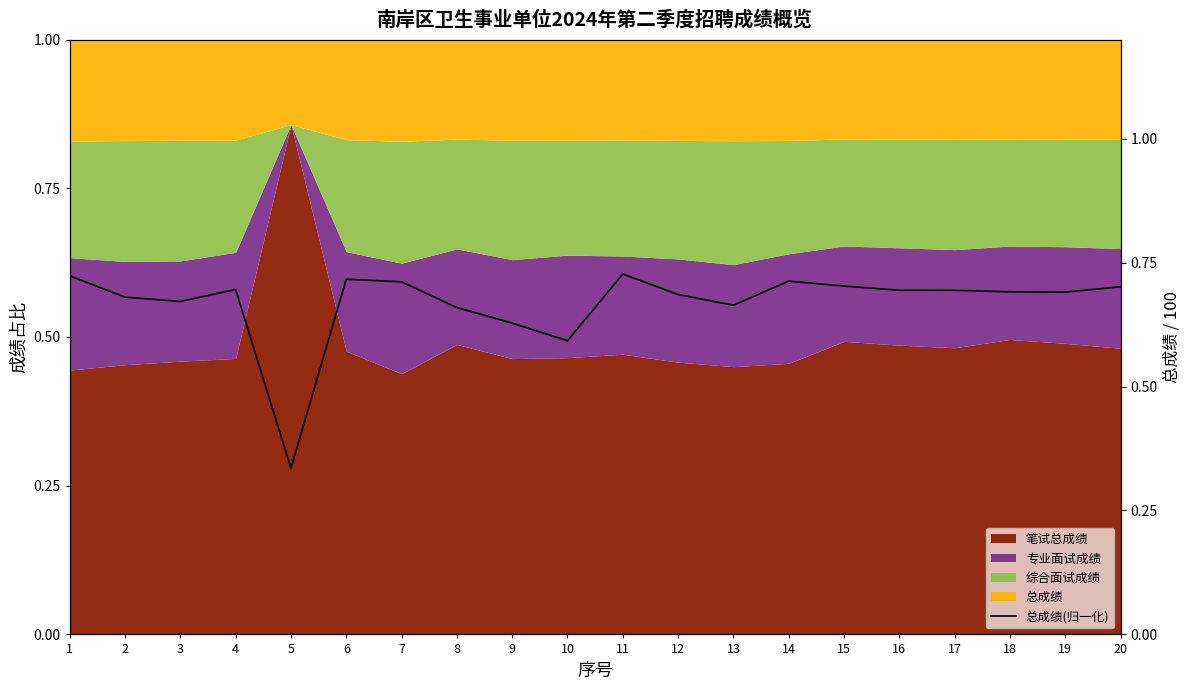

What is the minimum value shown in the chart?

0.3